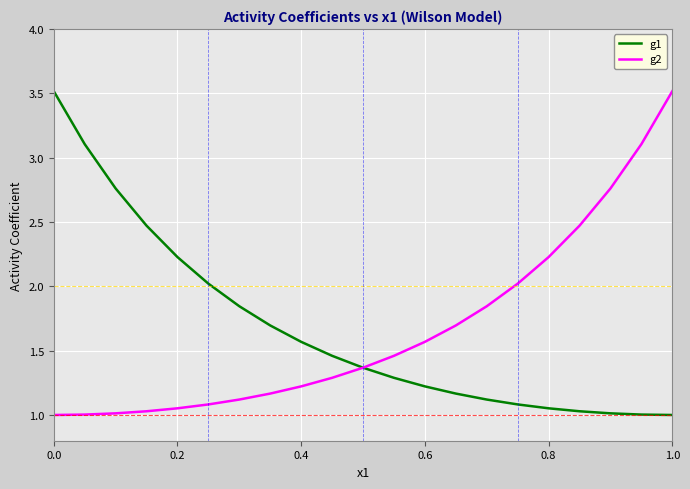

What is the minimum value shown in the chart?

1.0